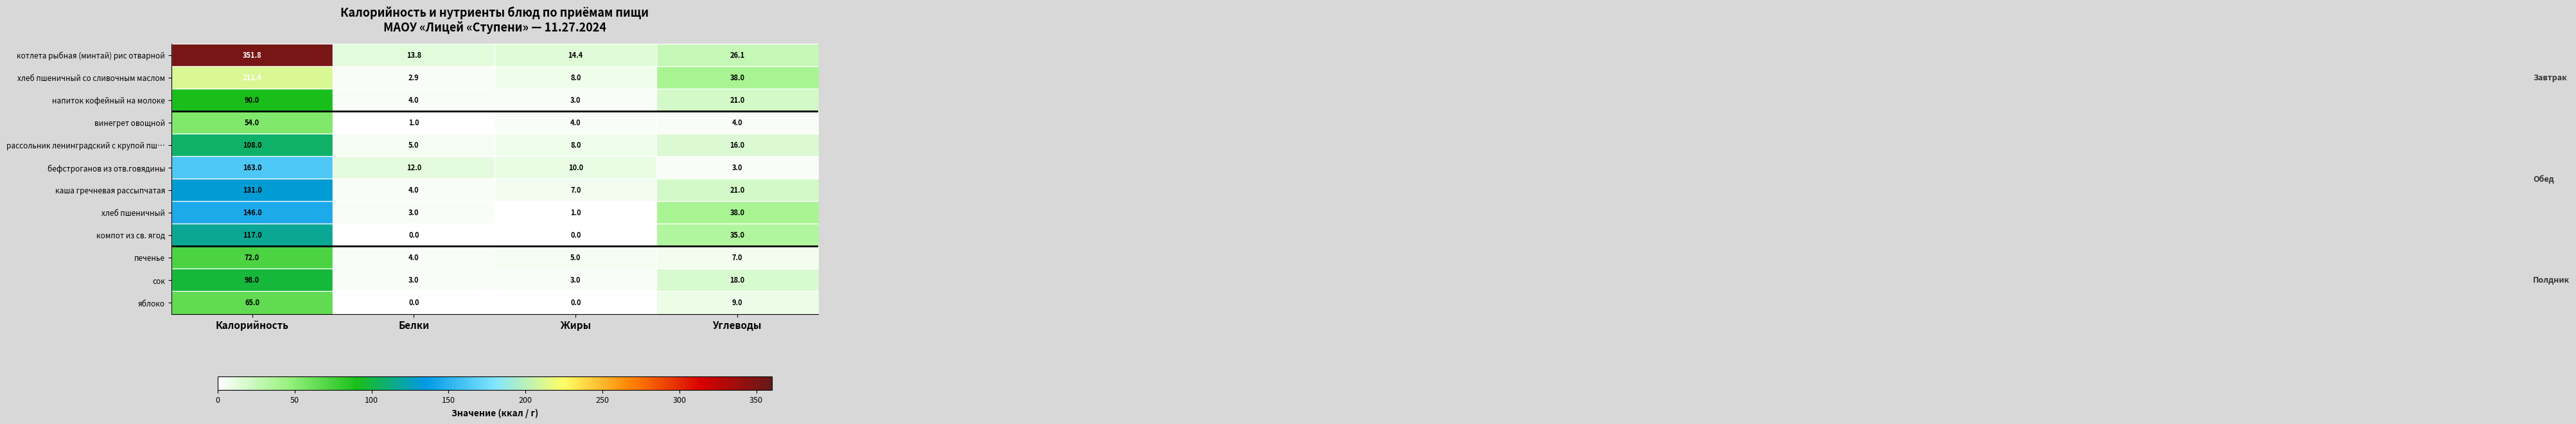

How many series are shown in this chart?

12